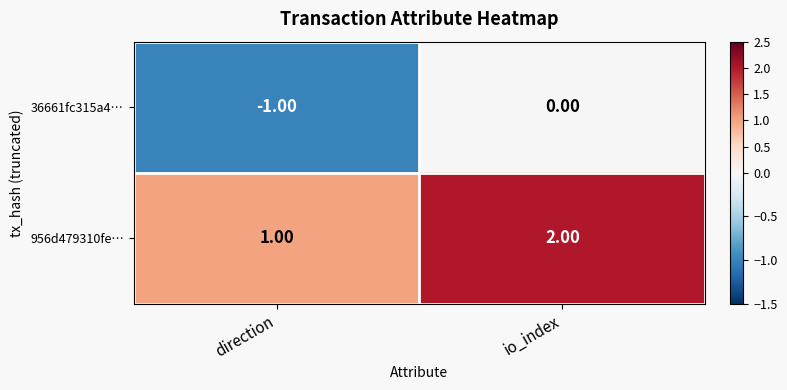

What is the sum of the 956d479310fe… values at io_index and direction?

3